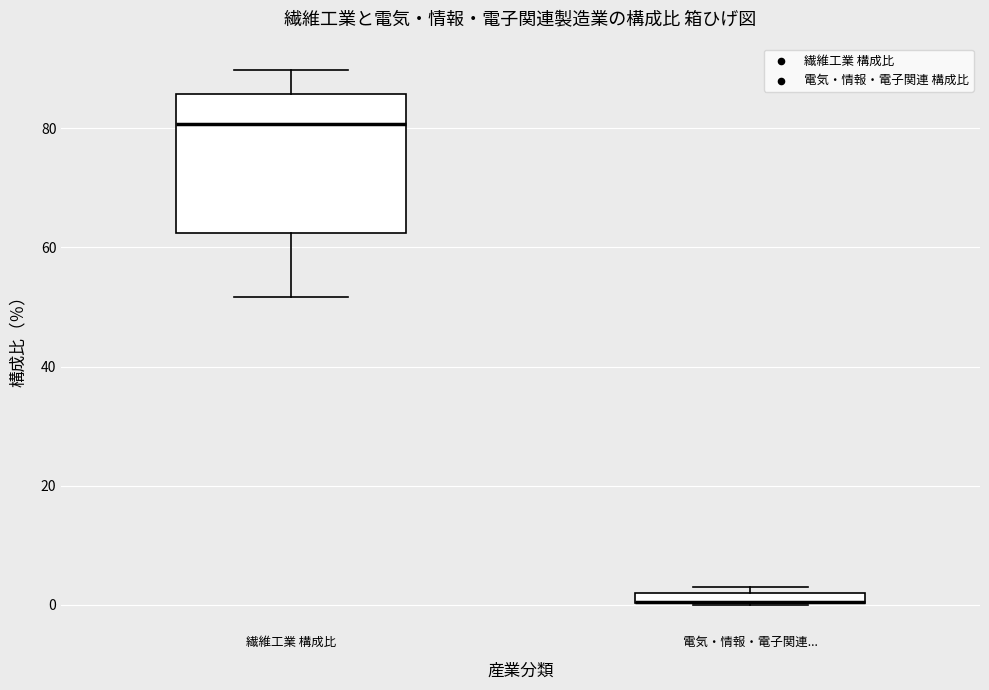

Where does the upper whisker of the box for 繊維工業 構成比 end on the y-axis? The values are not printed on the chart, so give them approximately, as read against the axis.

90